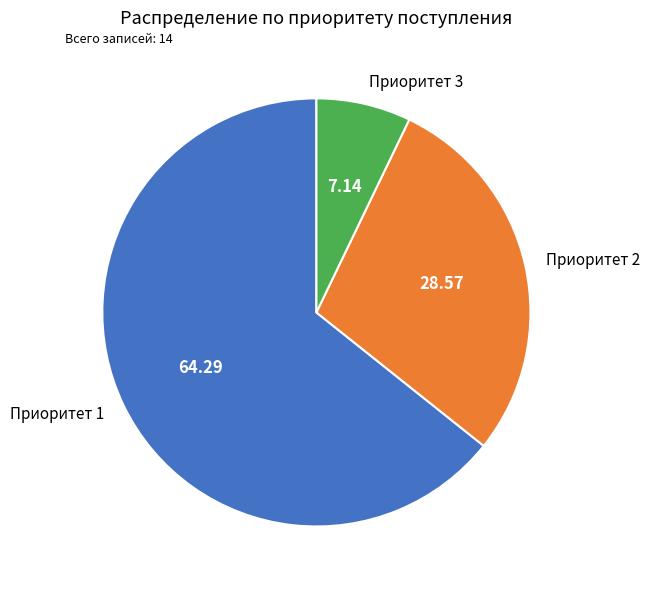

Between Приоритет 1 and Приоритет 3, which is larger?

Приоритет 1